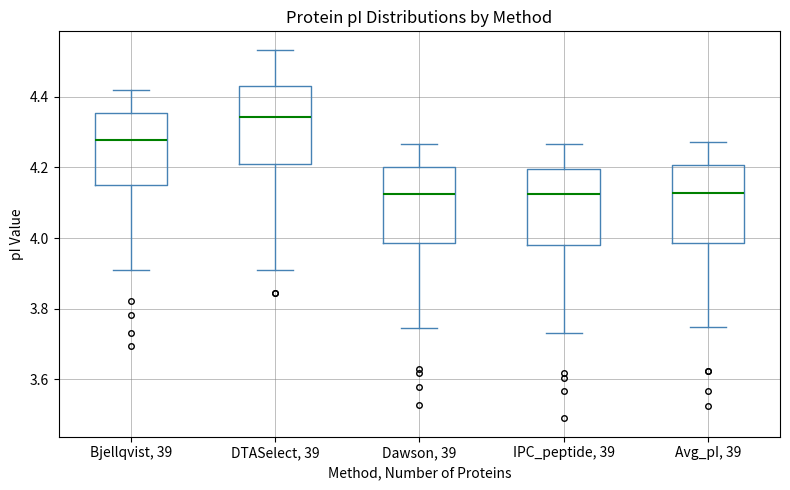

Reading left to right, transcribe this box plot: for each box, give where its median line is, the range the box spans, and where its two whiskers end, as read against the y-axis. The values are not printed on the chart, so give them approximately, as read against the axis.

Bjellqvist, 39: median 4.28, box 4.16 to 4.36, whiskers 3.92 to 4.42
DTASelect, 39: median 4.34, box 4.20 to 4.44, whiskers 3.92 to 4.54
Dawson, 39: median 4.12, box 3.98 to 4.20, whiskers 3.74 to 4.26
IPC_peptide, 39: median 4.12, box 3.98 to 4.20, whiskers 3.74 to 4.26
Avg_pI, 39: median 4.12, box 3.98 to 4.20, whiskers 3.74 to 4.28